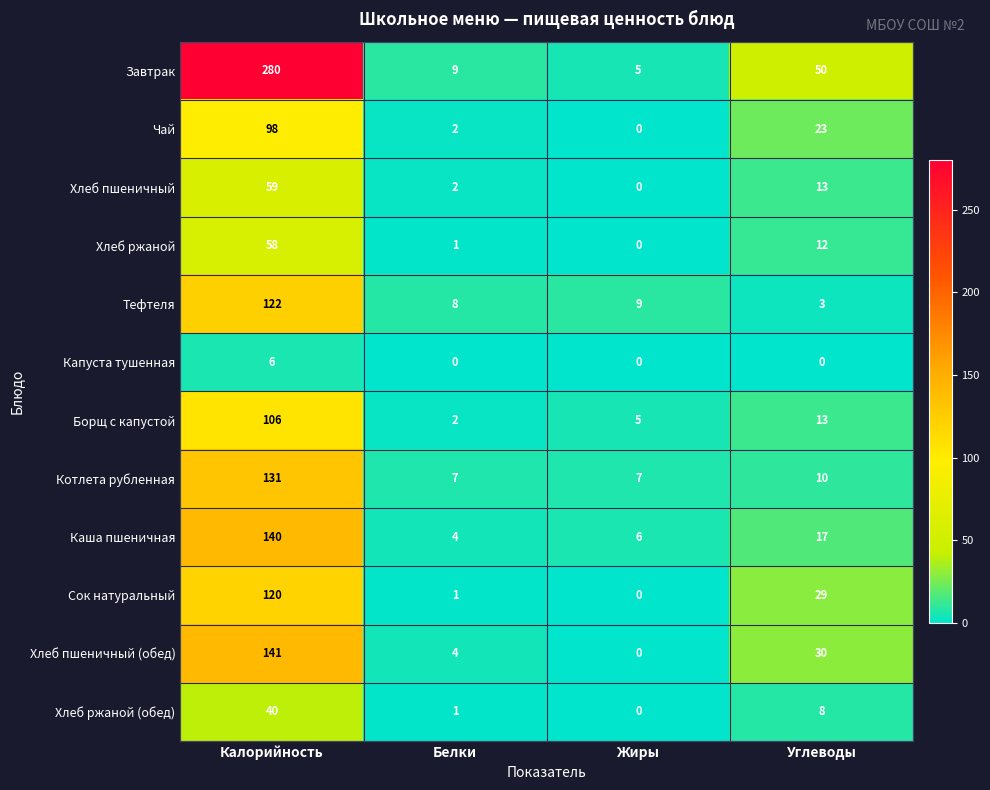

True or false: Борщ с капустой has a value of 13 at Углеводы.

True